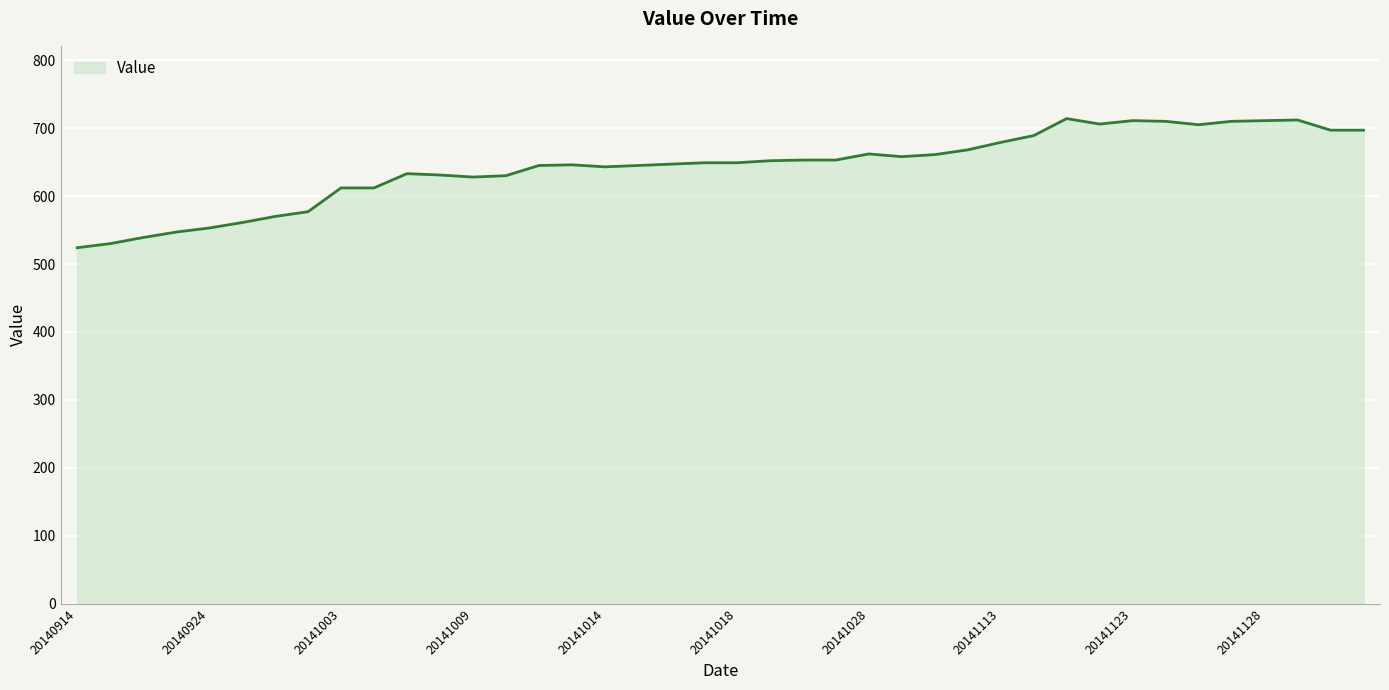

What is the sum of all values?

25719